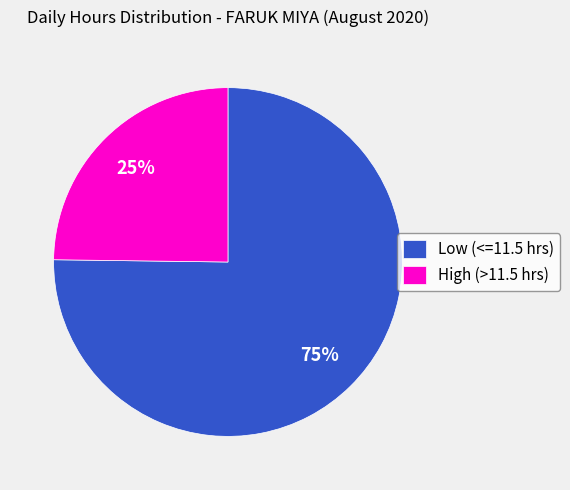

Is the sum of High (>11.5 hrs) and Low (<=11.5 hrs) greater than half?

Yes